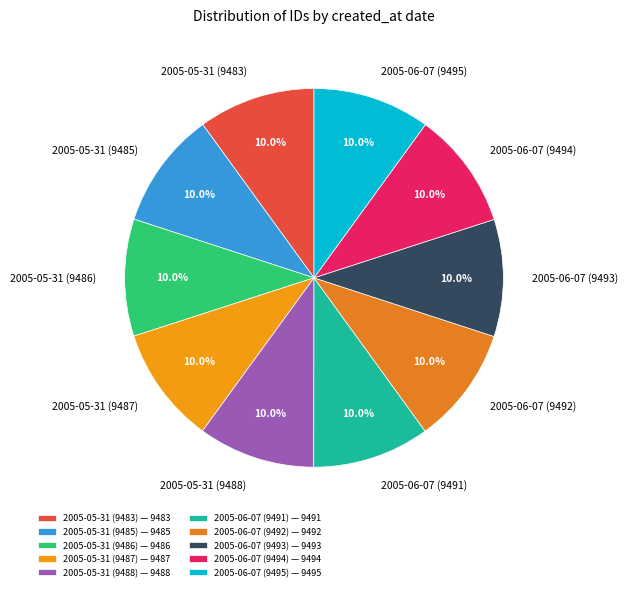

What is the ratio of the value at 2005-06-07 (9491) to the value at 2005-05-31 (9488)?

1.0